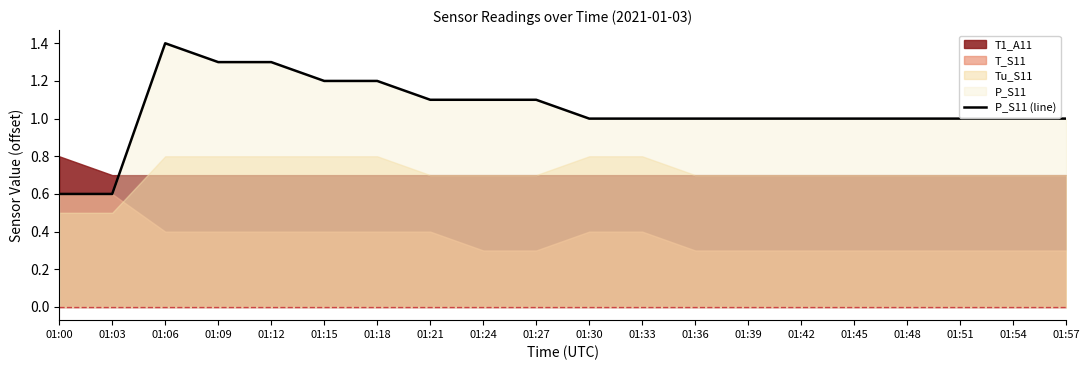

Reading right to left, list all the values displayed in this chart.

01:57=1.0	01:54=1.0	01:51=1.0	01:48=1.0	01:45=1.0	01:42=1.0	01:39=1.0	01:36=1.0	01:33=1.0	01:30=1.0	01:27=1.1	01:24=1.1	01:21=1.1	01:18=1.2	01:15=1.2	01:12=1.3	01:09=1.3	01:06=1.4	01:03=0.6	01:00=0.6